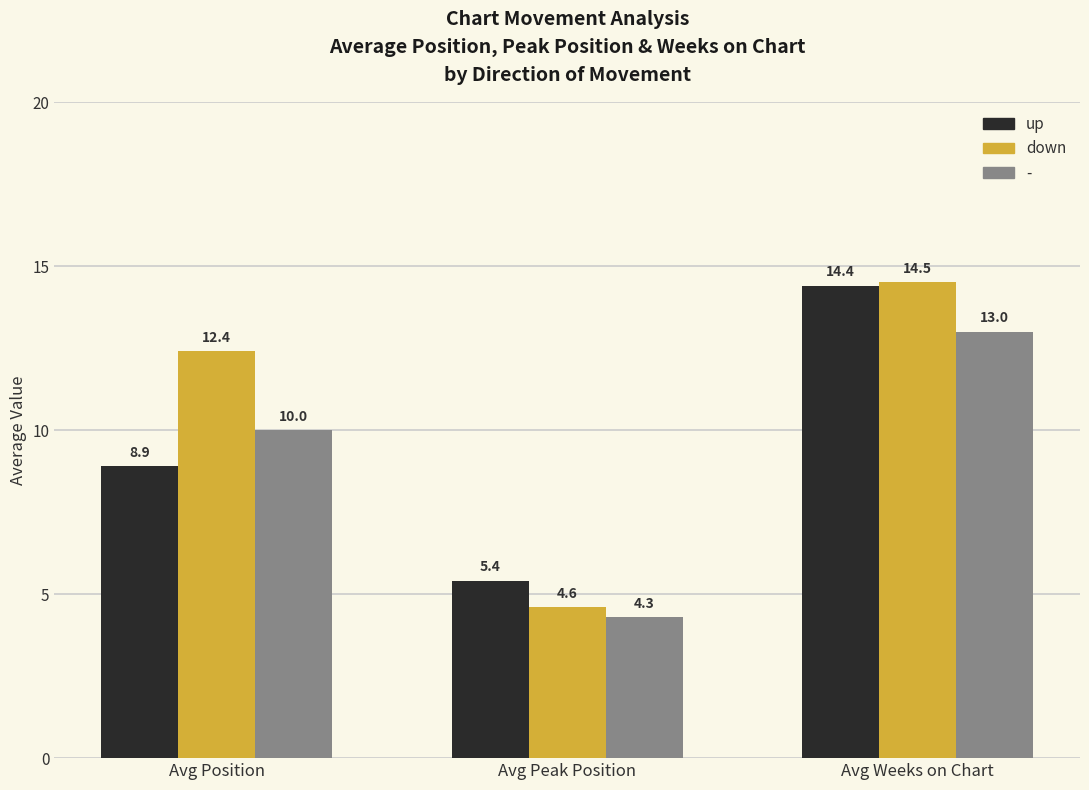

True or false: down has a value of 5.3 at Avg Weeks on Chart.

False